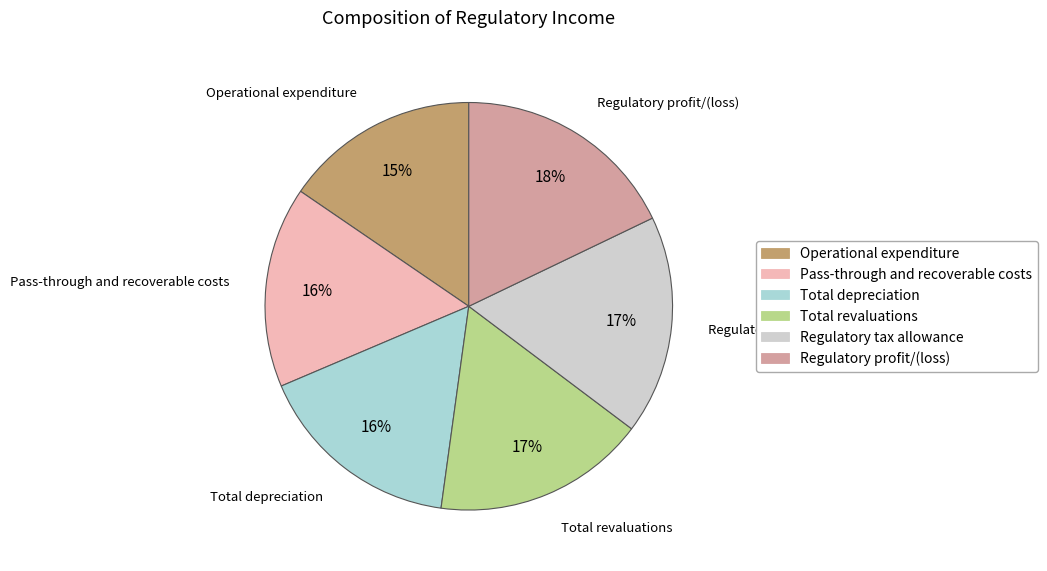

Which has a higher value, Total depreciation or Regulatory tax allowance?

Regulatory tax allowance